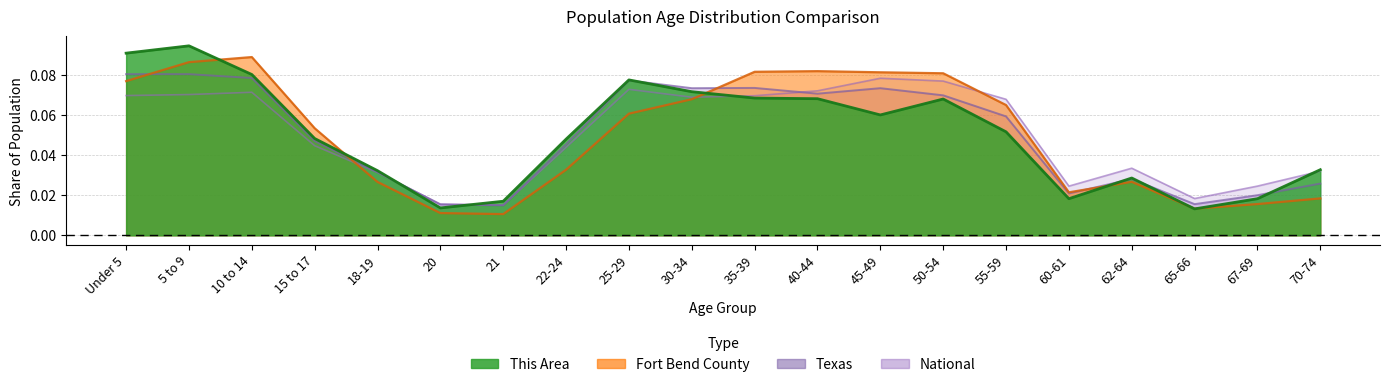

Between 30-34 and 40-44, which is larger?

30-34